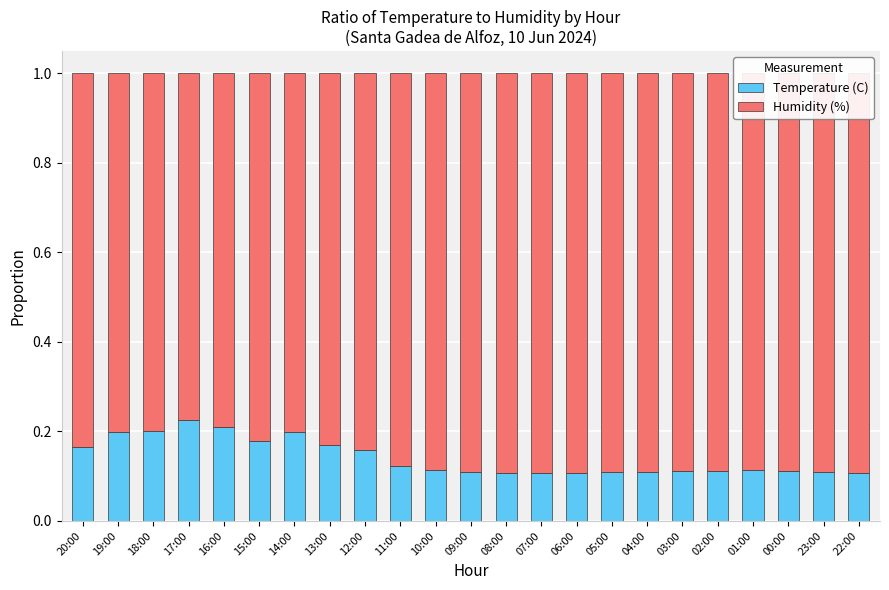

Count the number of data series in this chart.

2